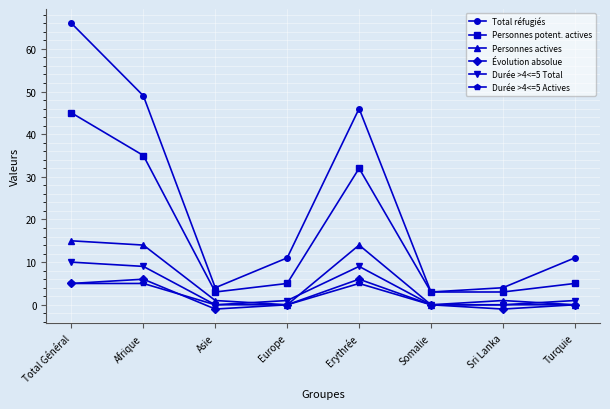

Reading left to right, transcribe all the data shown in this chart.

Total réfugiés: Total Général=66	Afrique=49	Asie=4	Europe=11	Erythrée=46	Somalie=3	Sri Lanka=4	Turquie=11
Personnes potent. actives: Total Général=45	Afrique=35	Asie=3	Europe=5	Erythrée=32	Somalie=3	Sri Lanka=3	Turquie=5
Personnes actives: Total Général=15	Afrique=14	Asie=1	Europe=0	Erythrée=14	Somalie=0	Sri Lanka=1	Turquie=0
Évolution absolue: Total Général=5	Afrique=6	Asie=-1	Europe=0	Erythrée=6	Somalie=0	Sri Lanka=-1	Turquie=0
Durée >4<=5 Total: Total Général=10	Afrique=9	Asie=0	Europe=1	Erythrée=9	Somalie=0	Sri Lanka=0	Turquie=1
Durée >4<=5 Actives: Total Général=5	Afrique=5	Asie=0	Europe=0	Erythrée=5	Somalie=0	Sri Lanka=0	Turquie=0